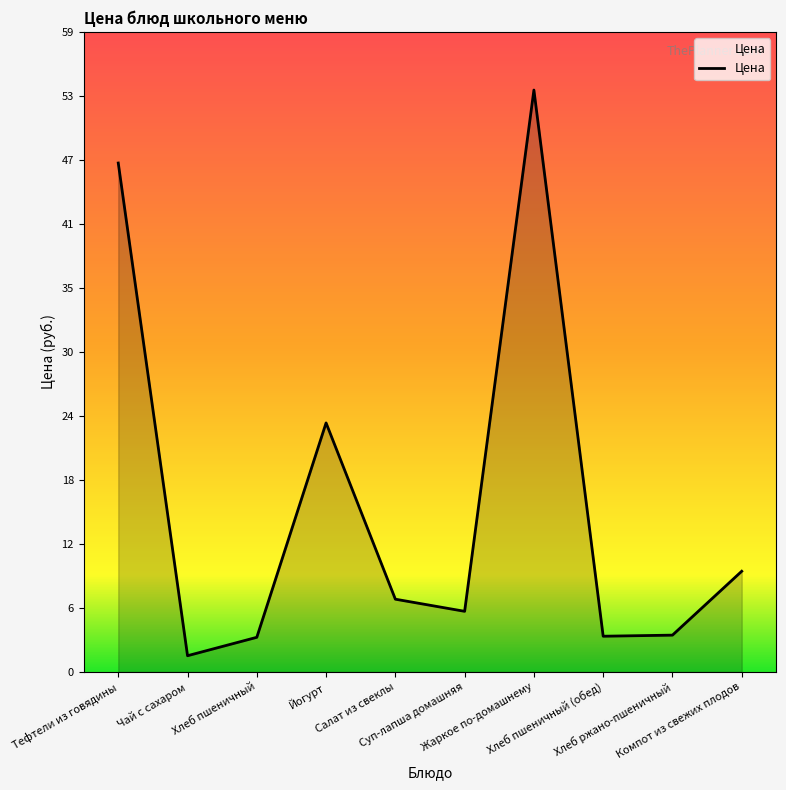

The value at Компот из свежих плодов is 2.0. True or false?

False